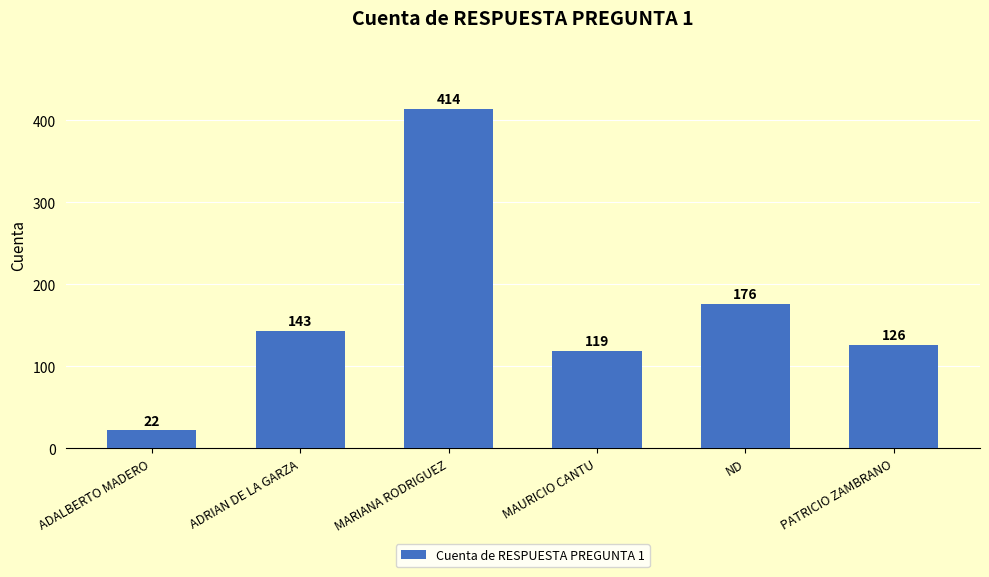

Reading left to right, what are all the values shown in this chart?

22	143	414	119	176	126